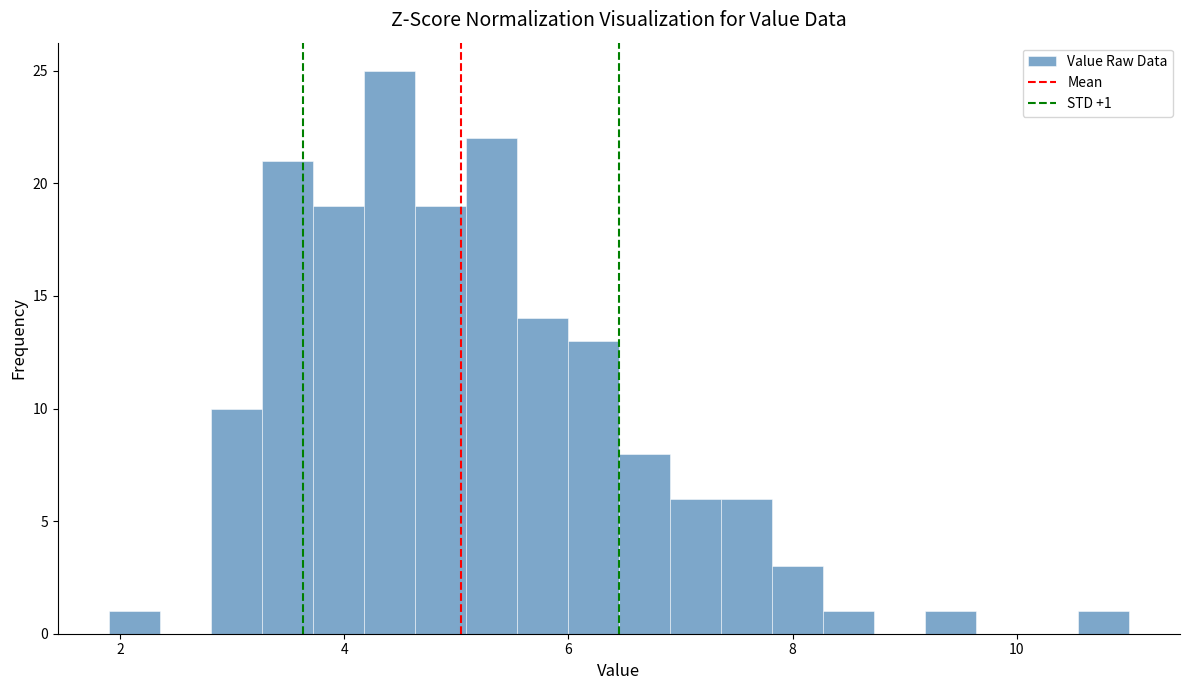

Around what value on the x-axis is the tallest bar? Give the approximate position of its centre, as read against the axis.

4.4